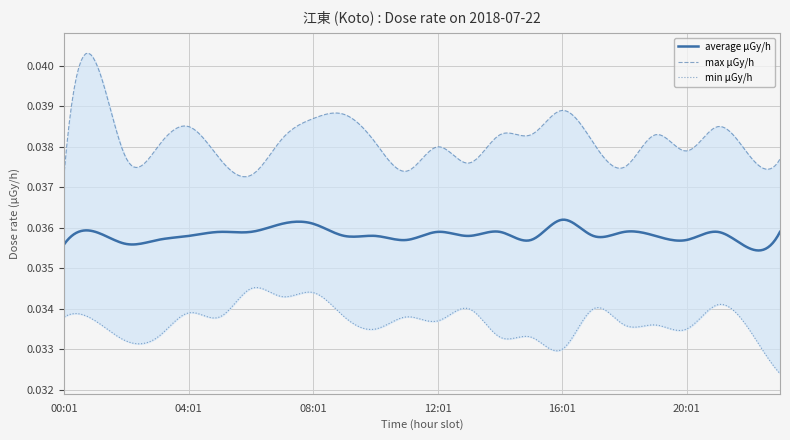

Reading left to right, transcribe all the data shown in this chart.

max μGy/h: 23:01=0.0	22:01=0.0	21:01=0.0	20:01=0.0	19:01=0.0	18:01=0.0	17:01=0.0	16:01=0.0	15:01=0.0	14:01=0.0	13:01=0.0	12:01=0.0	11:01=0.0	10:01=0.0	09:01=0.0	08:01=0.0	07:01=0.0	06:01=0.0	05:01=0.0	04:01=0.0	03:01=0.0	02:01=0.0	01:01=0.0	00:01=0.0
min μGy/h: 23:01=0.0	22:01=0.0	21:01=0.0	20:01=0.0	19:01=0.0	18:01=0.0	17:01=0.0	16:01=0.0	15:01=0.0	14:01=0.0	13:01=0.0	12:01=0.0	11:01=0.0	10:01=0.0	09:01=0.0	08:01=0.0	07:01=0.0	06:01=0.0	05:01=0.0	04:01=0.0	03:01=0.0	02:01=0.0	01:01=0.0	00:01=0.0
average μGy/h: 23:01=0.0	22:01=0.0	21:01=0.0	20:01=0.0	19:01=0.0	18:01=0.0	17:01=0.0	16:01=0.0	15:01=0.0	14:01=0.0	13:01=0.0	12:01=0.0	11:01=0.0	10:01=0.0	09:01=0.0	08:01=0.0	07:01=0.0	06:01=0.0	05:01=0.0	04:01=0.0	03:01=0.0	02:01=0.0	01:01=0.0	00:01=0.0